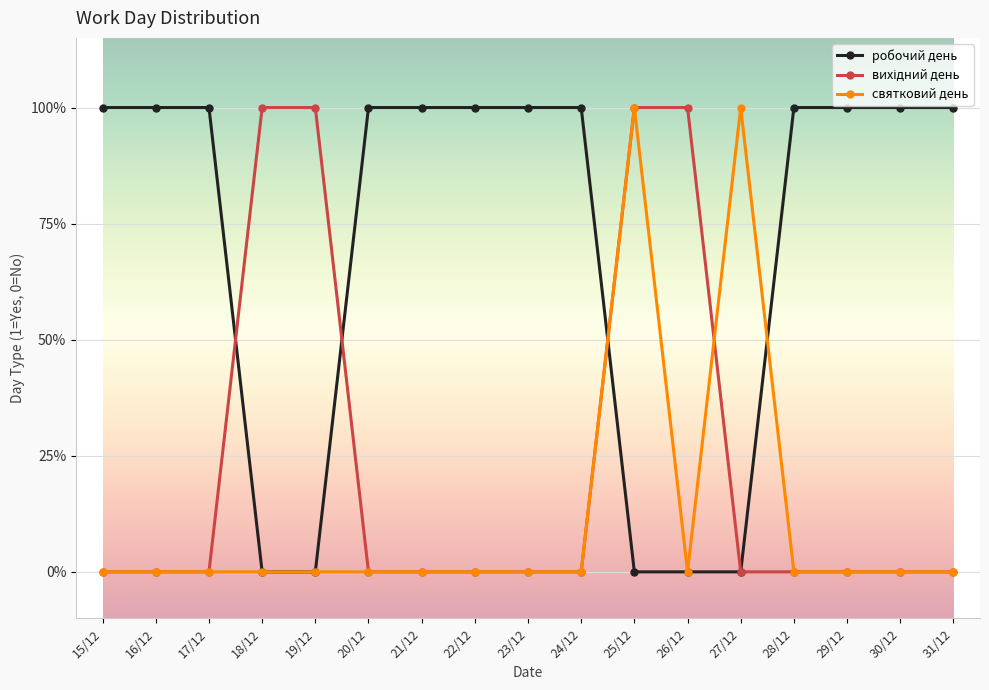

What is the label of the 13th point from the right?

19/12